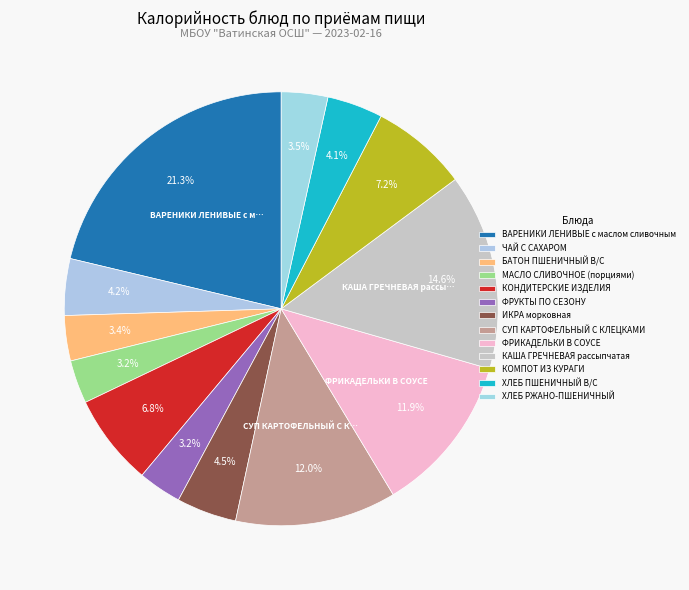

To the nearest percent, what is the difference between the БАТОН ПШЕНИЧНЫЙ В/С and ФРИКАДЕЛЬКИ В СОУСЕ slice percentages?

9%